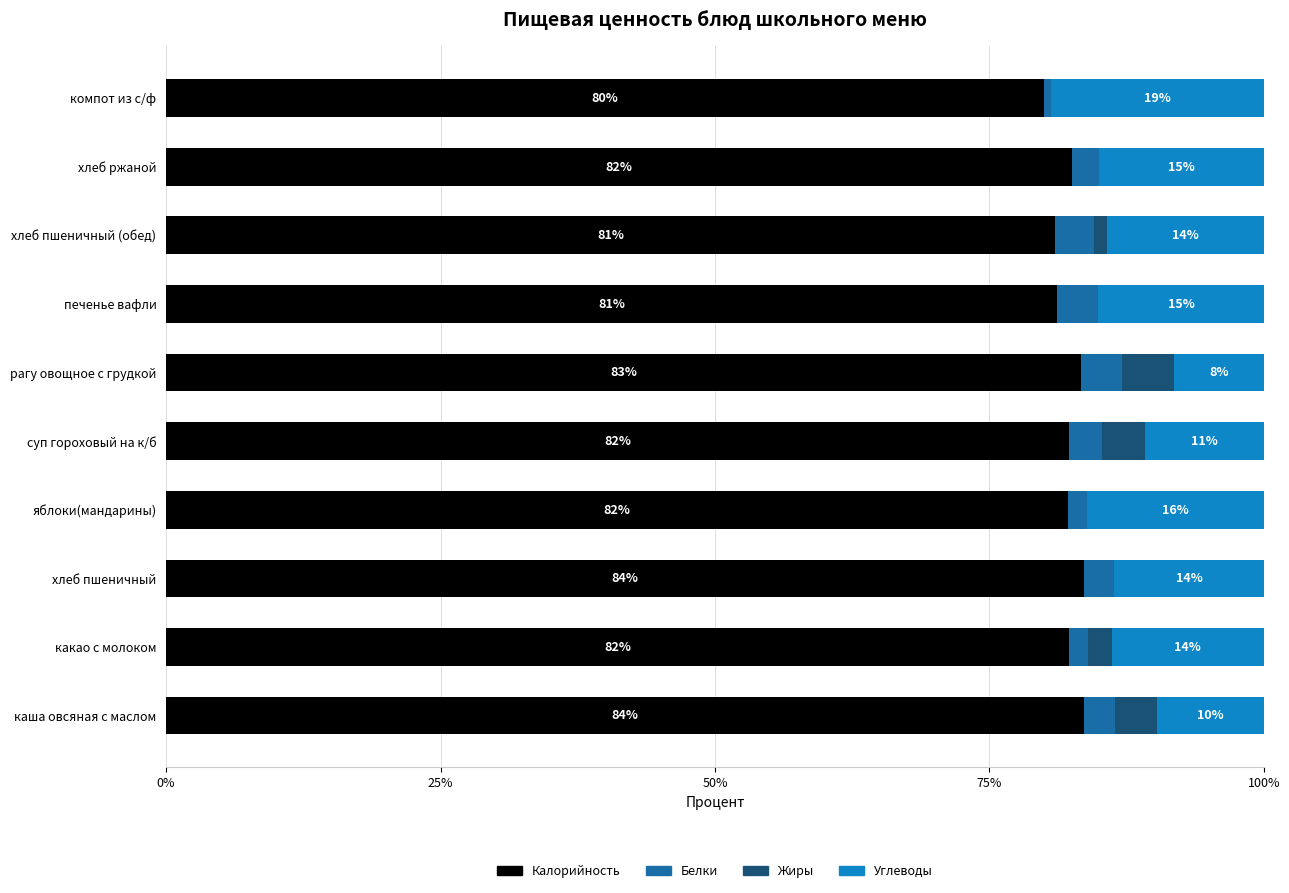

Is it true that Калорийность equals 80.0 at компот из с/ф?

True